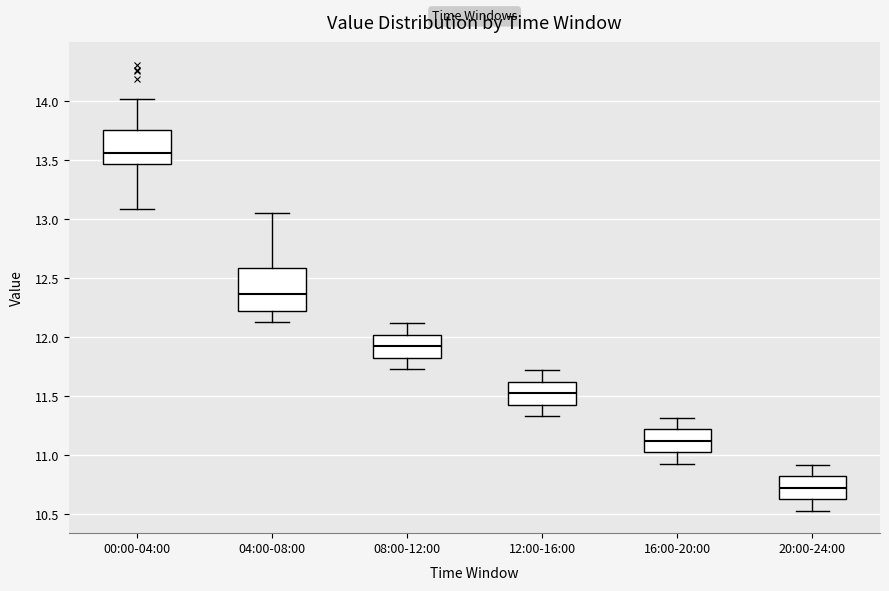

Reading left to right, transcribe this box plot: for each box, give where its median line is, the range the box spans, and where its two whiskers end, as read against the y-axis. The values are not printed on the chart, so give them approximately, as read against the axis.

00:00-04:00: median 13.55, box 13.45 to 13.75, whiskers 13.10 to 14.00
04:00-08:00: median 12.35, box 12.25 to 12.60, whiskers 12.15 to 13.05
08:00-12:00: median 11.95, box 11.85 to 12.00, whiskers 11.75 to 12.10
12:00-16:00: median 11.55, box 11.45 to 11.60, whiskers 11.35 to 11.70
16:00-20:00: median 11.15, box 11.05 to 11.20, whiskers 10.95 to 11.30
20:00-24:00: median 10.75, box 10.65 to 10.80, whiskers 10.55 to 10.90